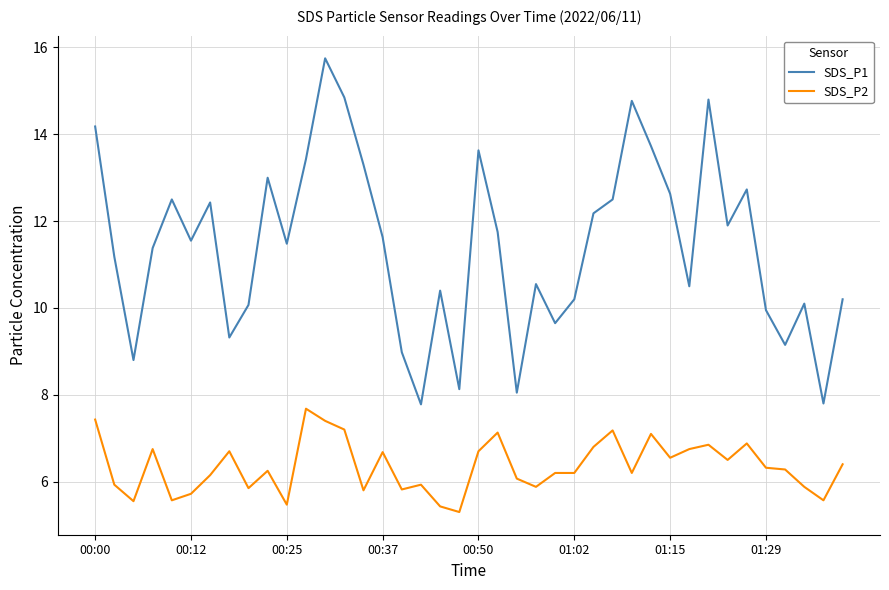

Which series has the largest total across all categories?

SDS_P1